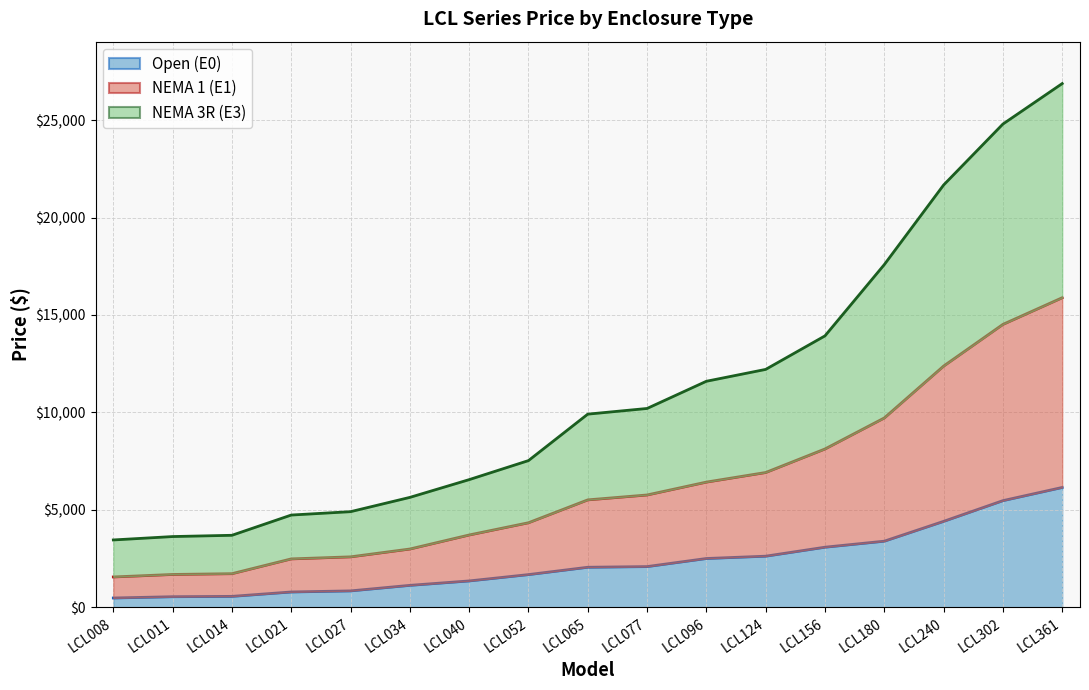

What is the difference between the maximum and minimum values in the Open (E0) series?

5673